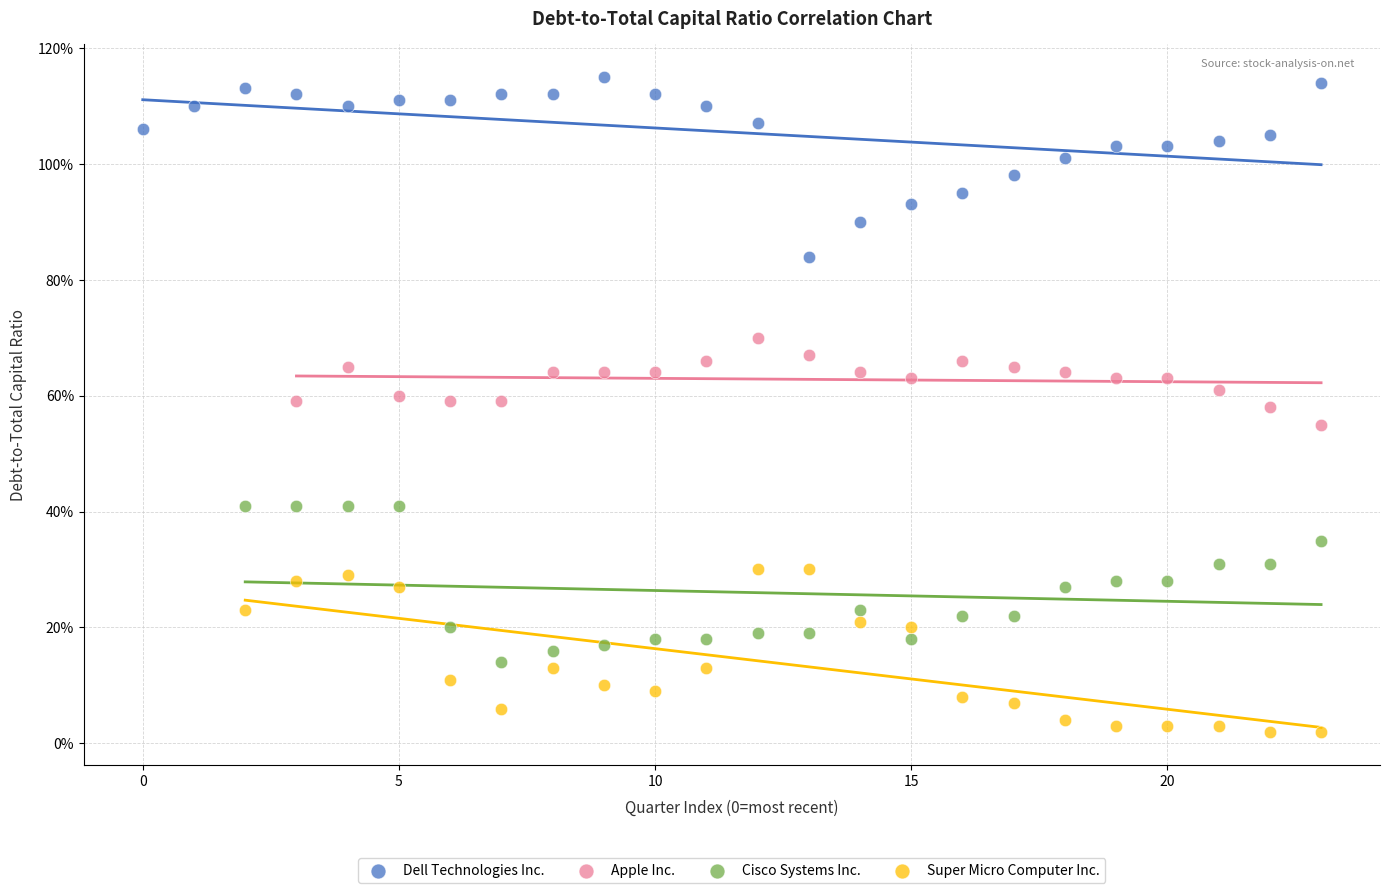

What are all the series names shown in the legend?

Dell Technologies Inc., Apple Inc., Cisco Systems Inc., Super Micro Computer Inc.